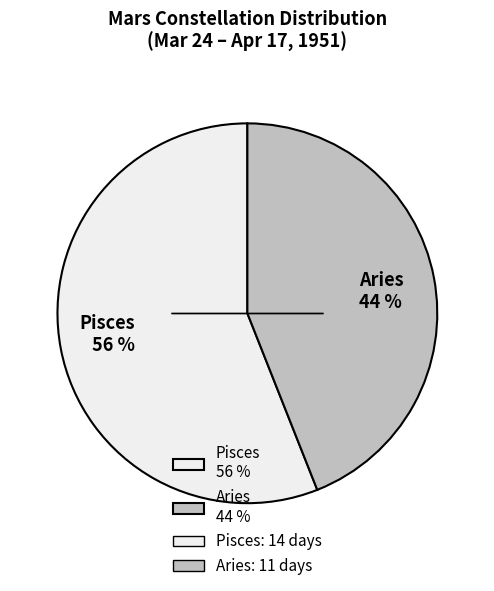

Which has a higher value, Aries or Pisces?

Pisces